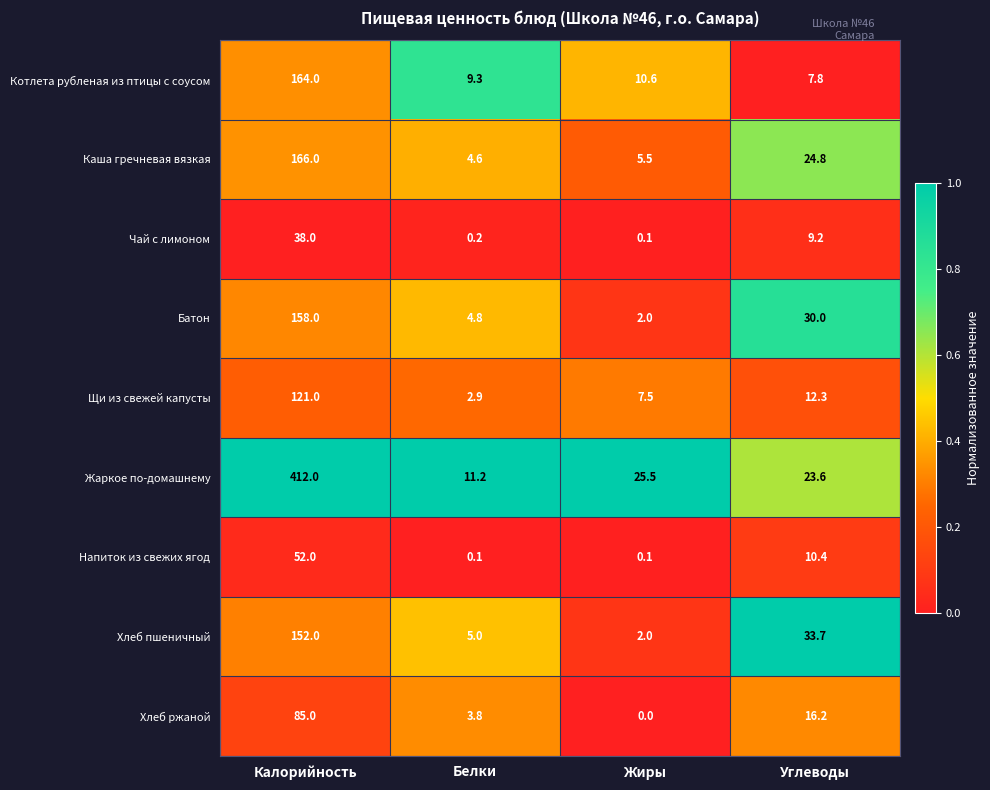

What value does the Каша гречневая вязкая series have at Калорийность?

166.0